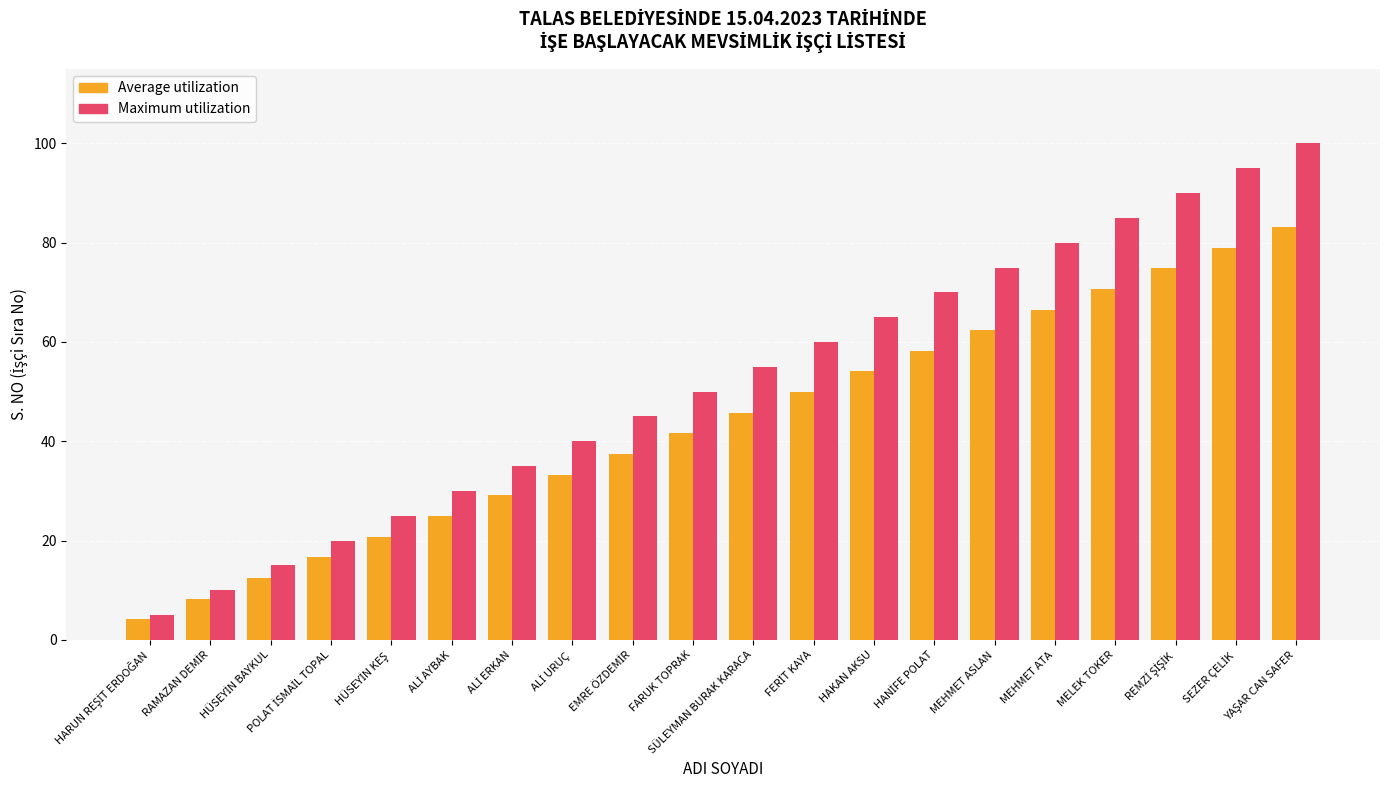

How many distinct data groups are displayed?

2